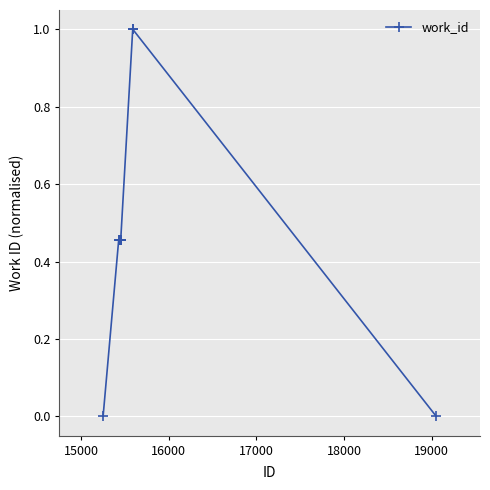

What is the sum of all values?

4.7